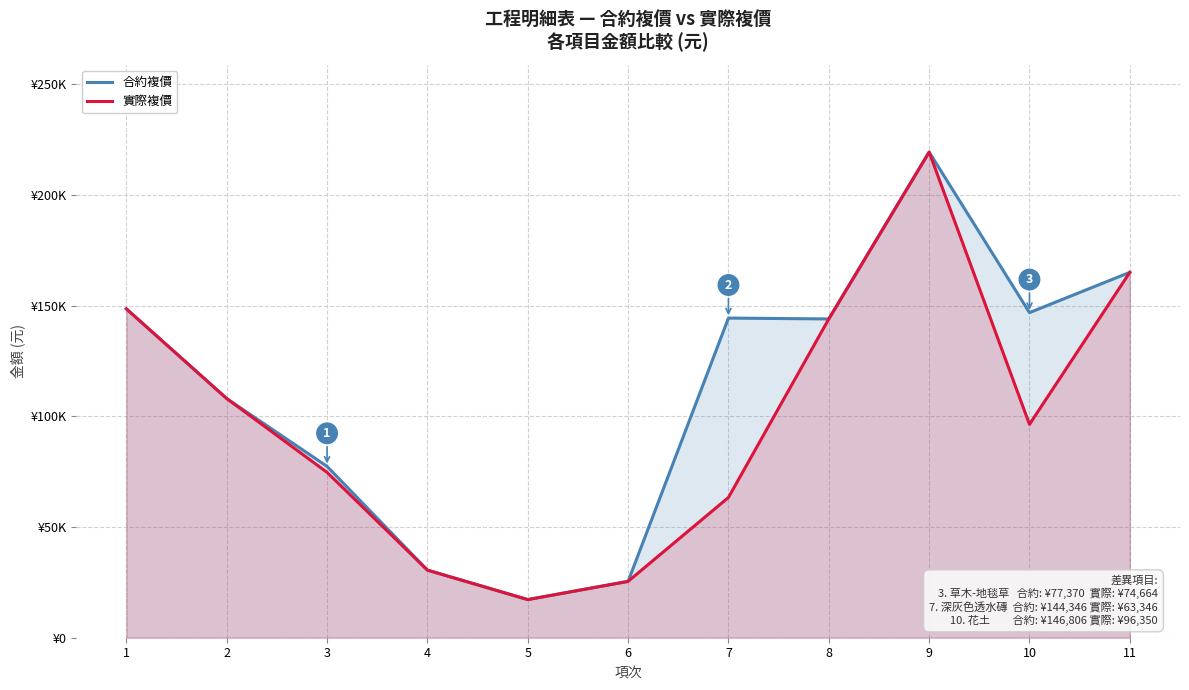

What are all the series names shown in the legend?

合約複價, 實際複價